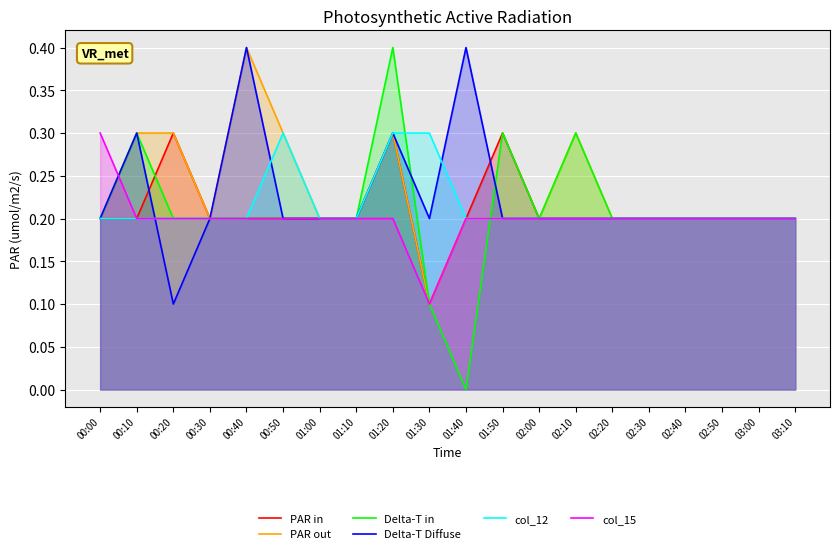

Between 01:20 and 01:50, which series saw the biggest shift?

Delta-T in